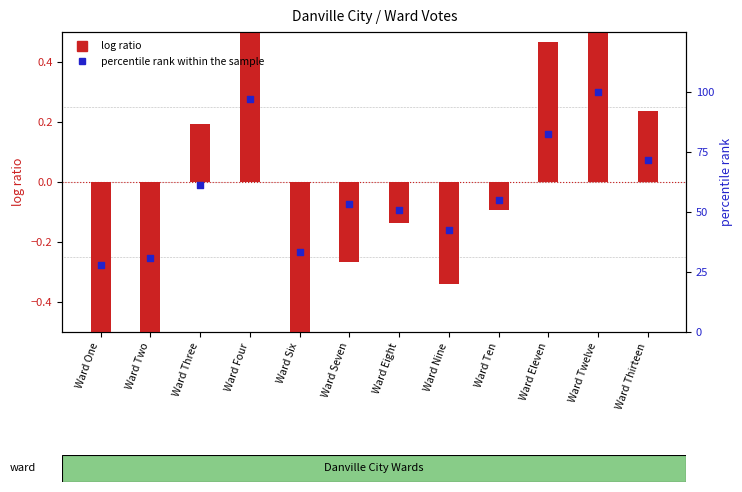

Which series contains the lowest Y value?

log ratio